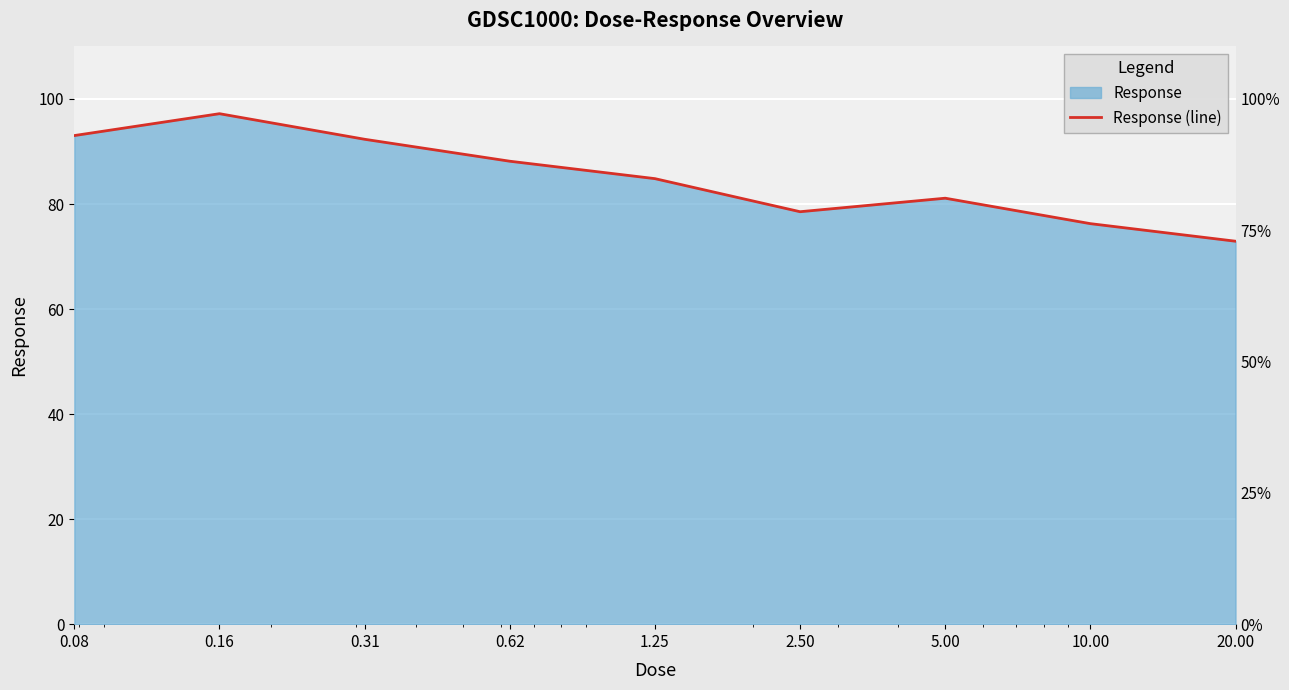

What is the ratio of the value at 20.00 to the value at 1.25?

0.9